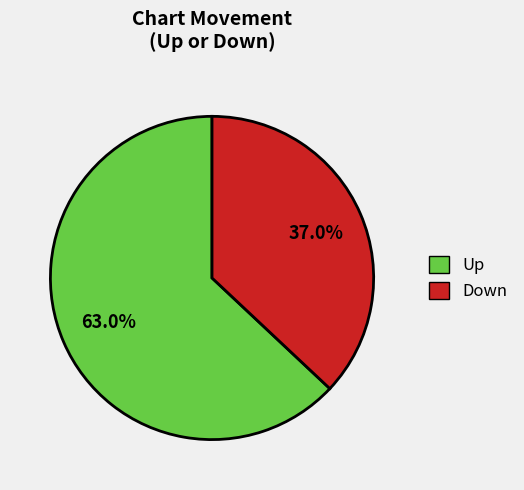

Does any single category account for the majority?

Yes